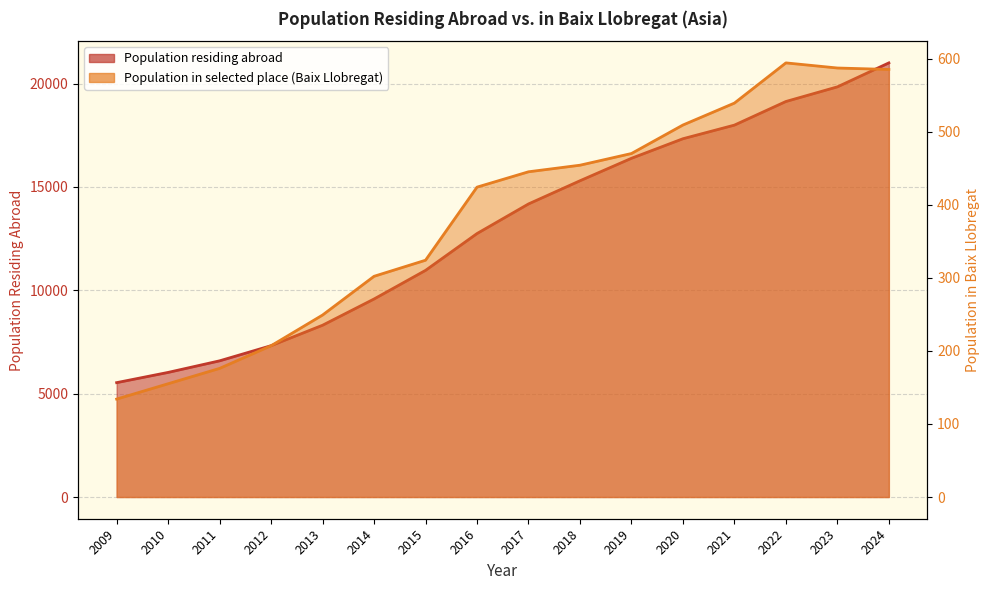

What is the average value?

13012